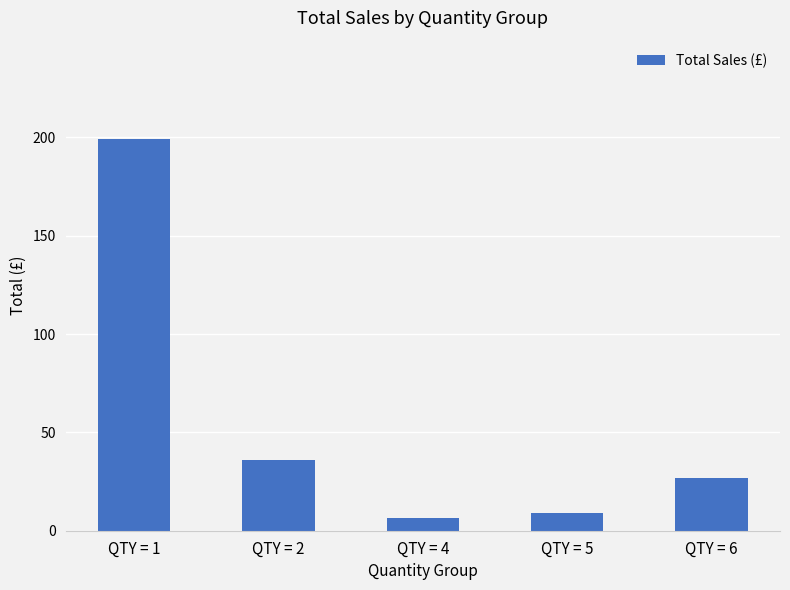

What is the average value?

55.5